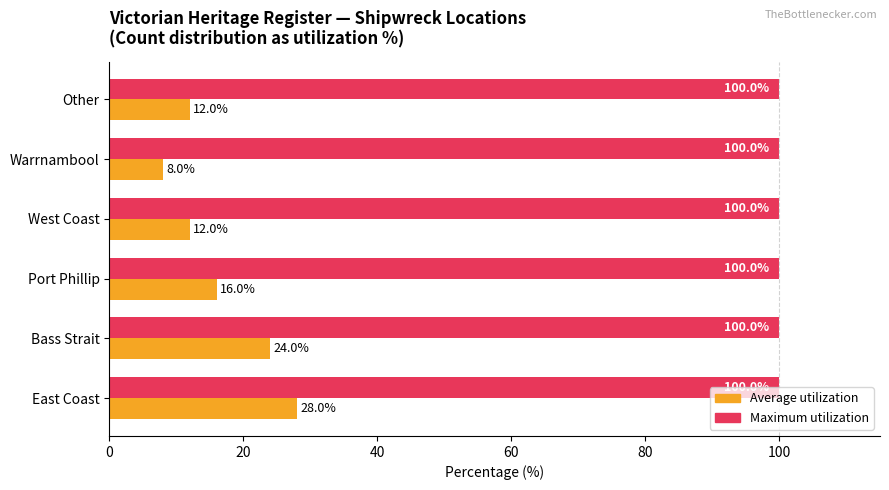

How many distinct data groups are displayed?

2